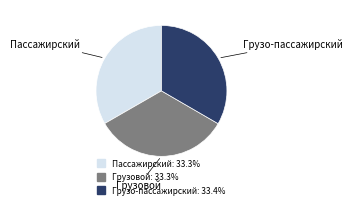

Approximately how many times larger is the value at Грузовой compared to Грузо-пассажирский?

1.0